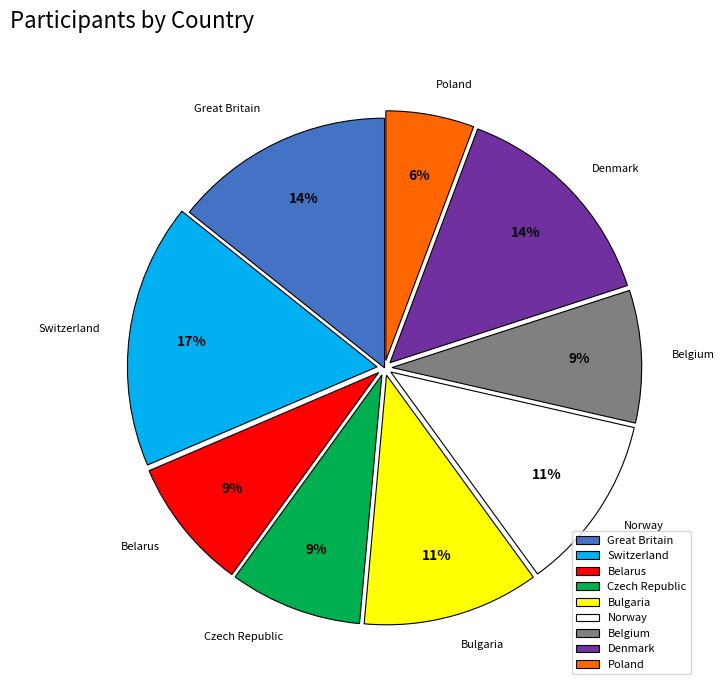

What percentage is the Poland slice, to the nearest percent?

6%